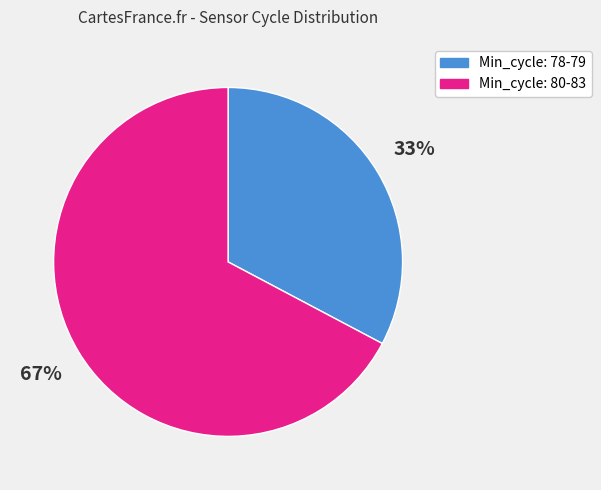

Count the number of slices in the pie.

2